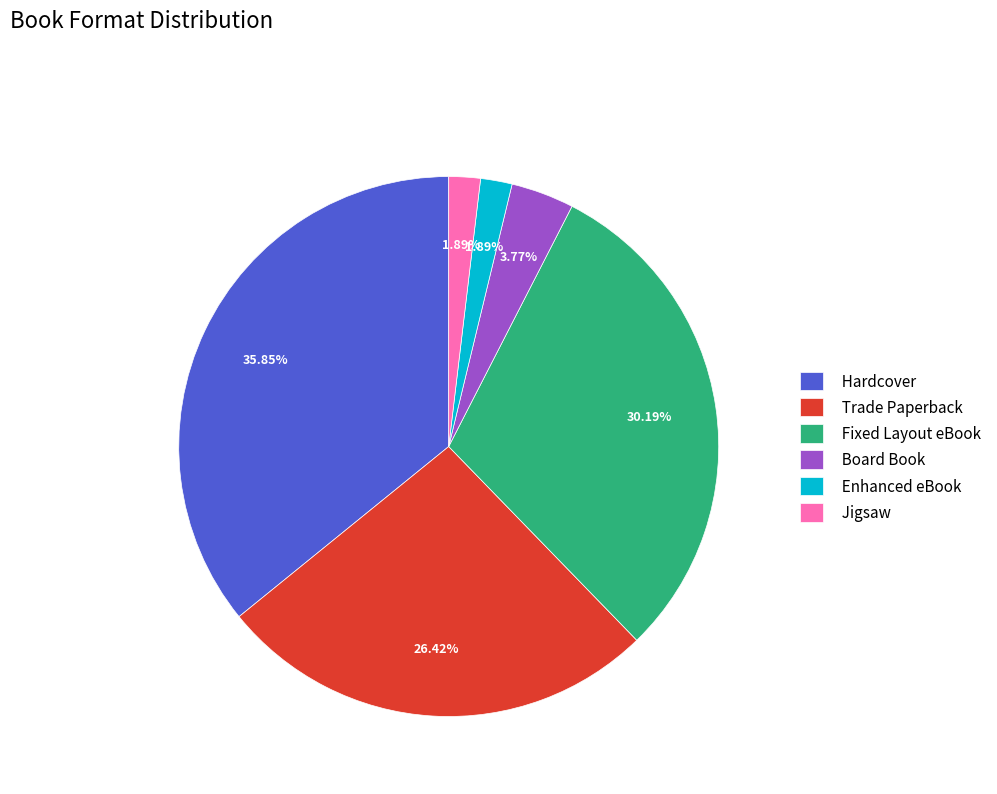

What is the largest slice in the pie chart?

Hardcover